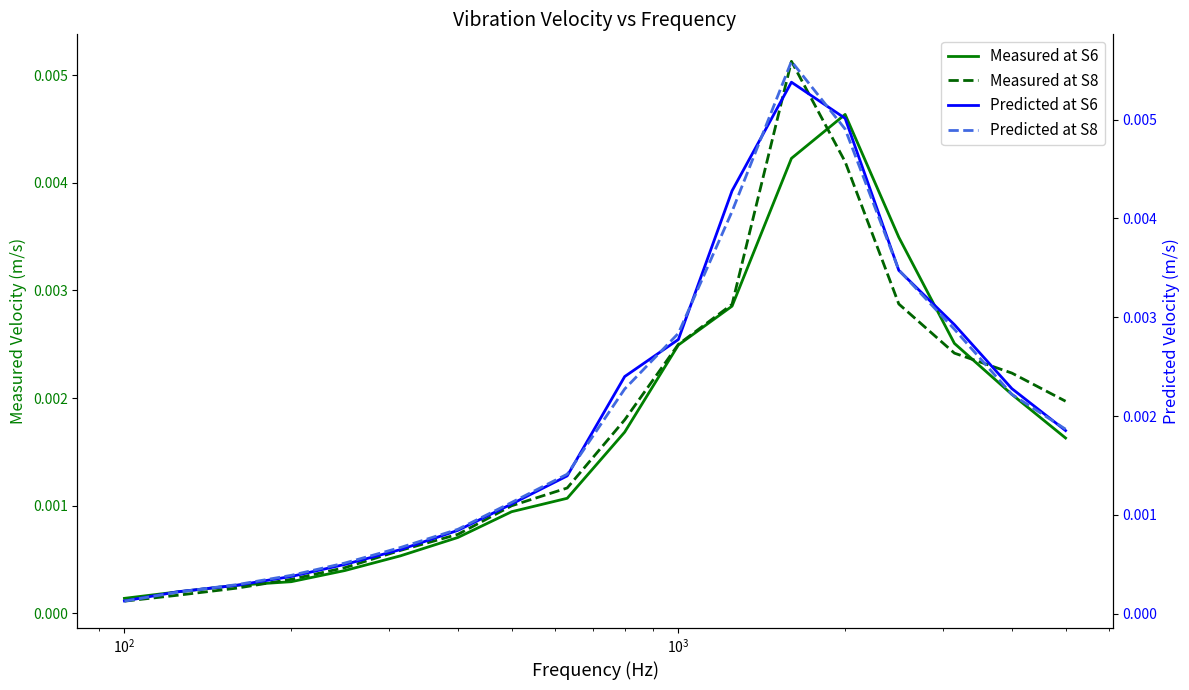

Reading left to right, list all the values displayed in this chart.

Measured at S6: 0.0	0.0	0.0	0.0	0.0	0.0	0.0	0.0	0.0	0.0	0.0	0.0	0.0	0.0	0.0	0.0	0.0	0.0
Measured at S8: 0.0	0.0	0.0	0.0	0.0	0.0	0.0	0.0	0.0	0.0	0.0	0.0	0.0	0.0	0.0	0.0	0.0	0.0
Predicted at S6: 0.0	0.0	0.0	0.0	0.0	0.0	0.0	0.0	0.0	0.0	0.0	0.0	0.0	0.0	0.0	0.0	0.0	0.0
Predicted at S8: 0.0	0.0	0.0	0.0	0.0	0.0	0.0	0.0	0.0	0.0	0.0	0.0	0.0	0.0	0.0	0.0	0.0	0.0